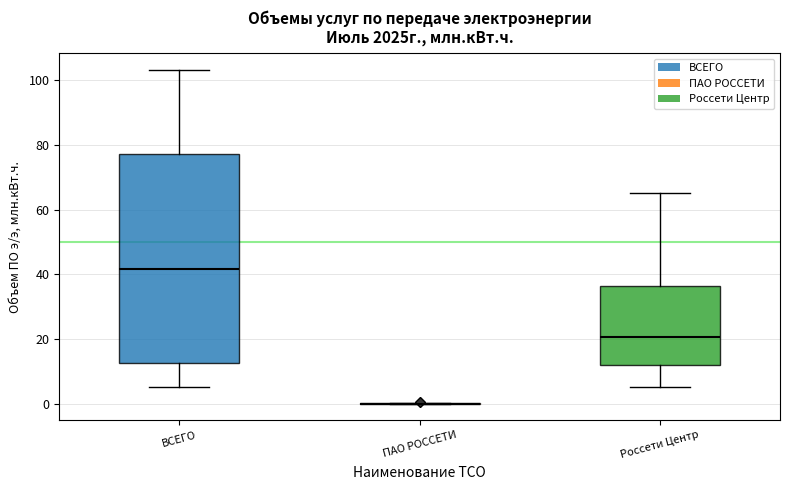

Where is the upper edge of the box for ВСЕГО on the y-axis? The values are not printed on the chart, so give them approximately, as read against the axis.

78